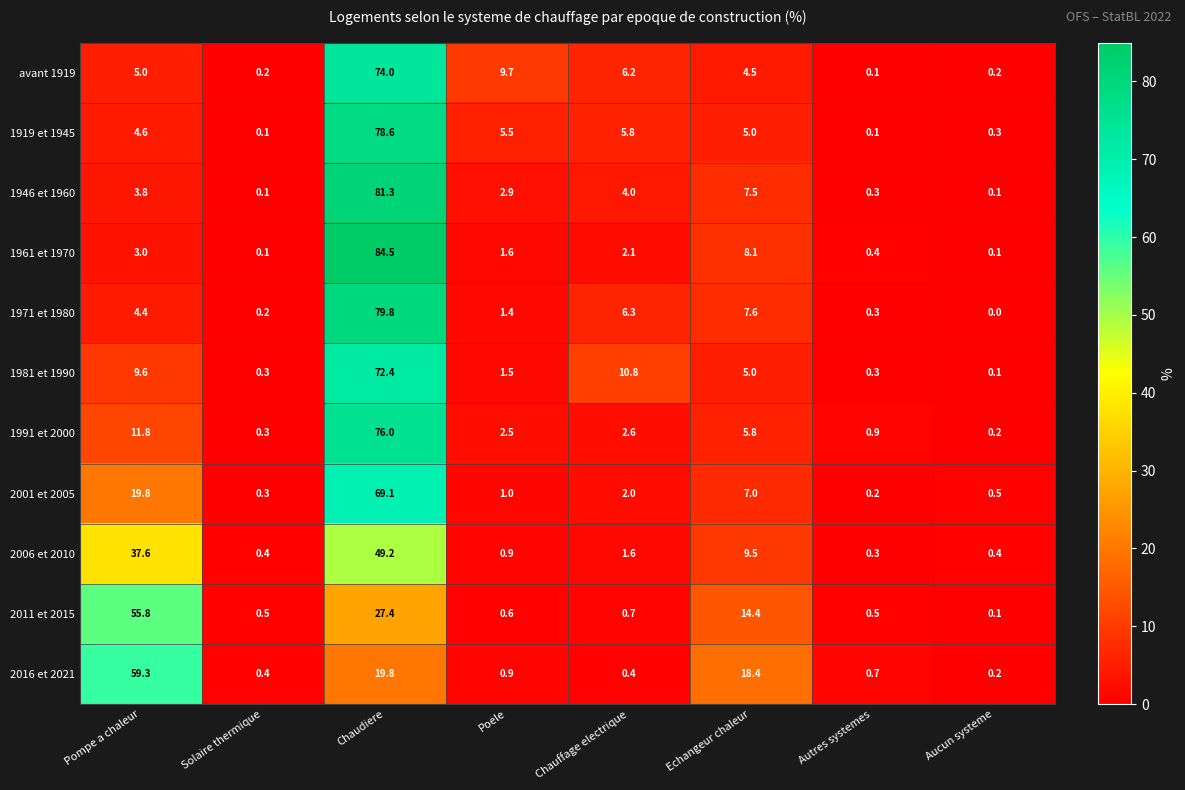

True or false: 2001 et 2005 has a value of 24.6 at Chaudiere.

False